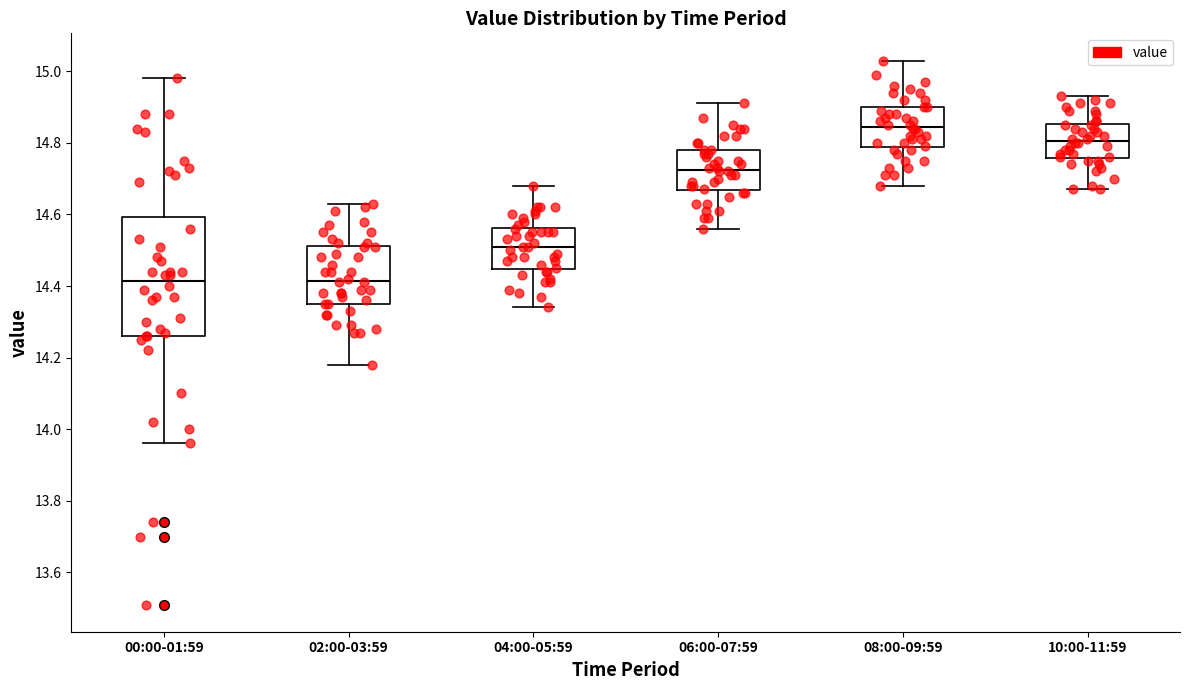

Reading left to right, read every box against the y-axis: the position of its median line, the range the box covers, and the ends of its whiskers. The values are not printed on the chart, so give them approximately, as read against the axis.

00:00-01:59: median 14.42, box 14.26 to 14.60, whiskers 13.96 to 14.98
02:00-03:59: median 14.42, box 14.36 to 14.52, whiskers 14.18 to 14.64
04:00-05:59: median 14.52, box 14.44 to 14.56, whiskers 14.34 to 14.68
06:00-07:59: median 14.72, box 14.66 to 14.78, whiskers 14.56 to 14.92
08:00-09:59: median 14.84, box 14.78 to 14.90, whiskers 14.68 to 15.04
10:00-11:59: median 14.80, box 14.76 to 14.86, whiskers 14.68 to 14.94